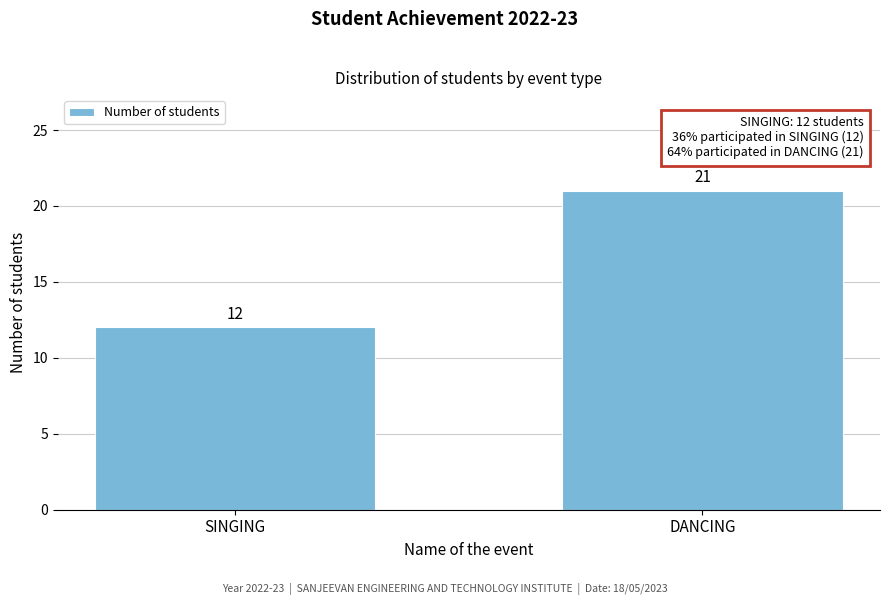

Reading left to right, list all the values displayed in this chart.

SINGING=12	DANCING=21